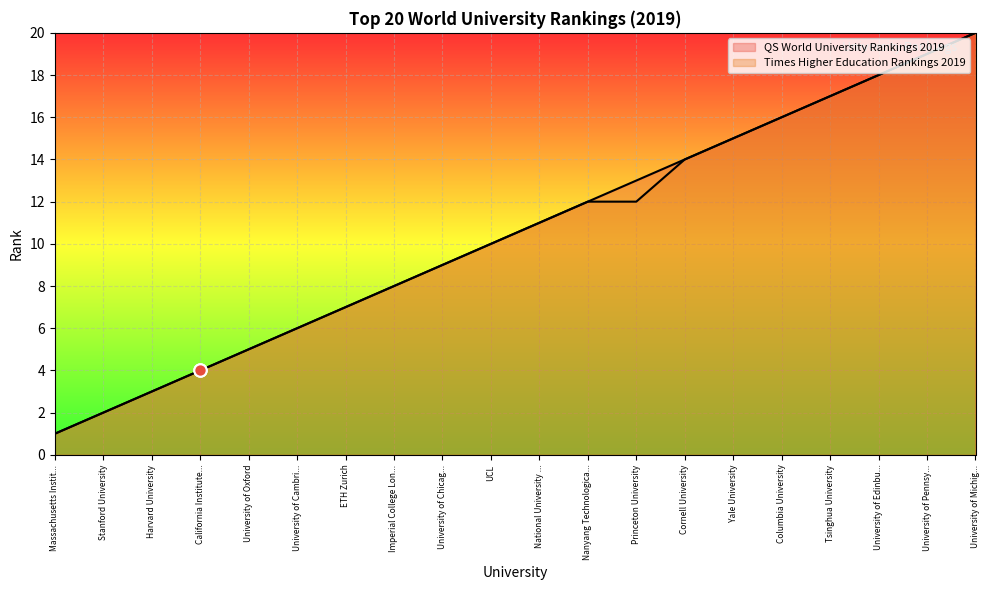

Which series has the widest spread of Y values?

QS World University Rankings 2019